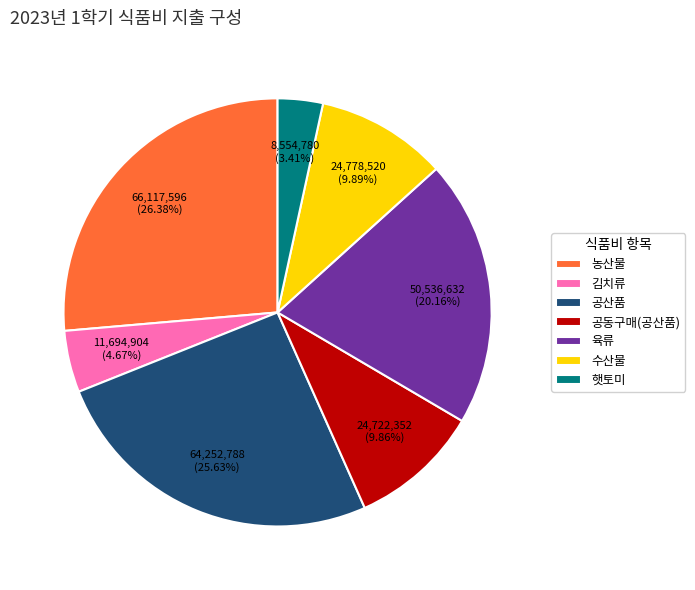

The 공동구매(공산품) slice represents 10% of the pie. True or false?

True